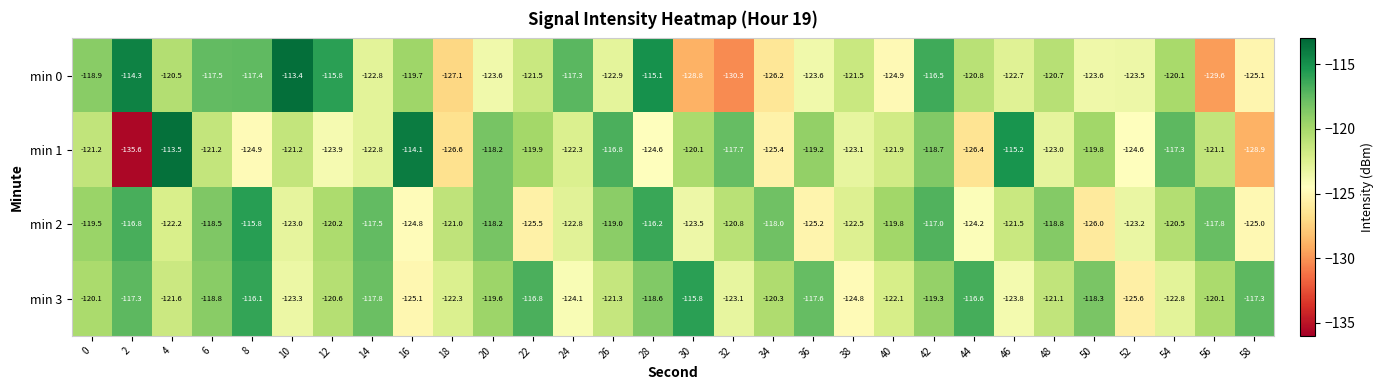

How many series are shown in this chart?

4